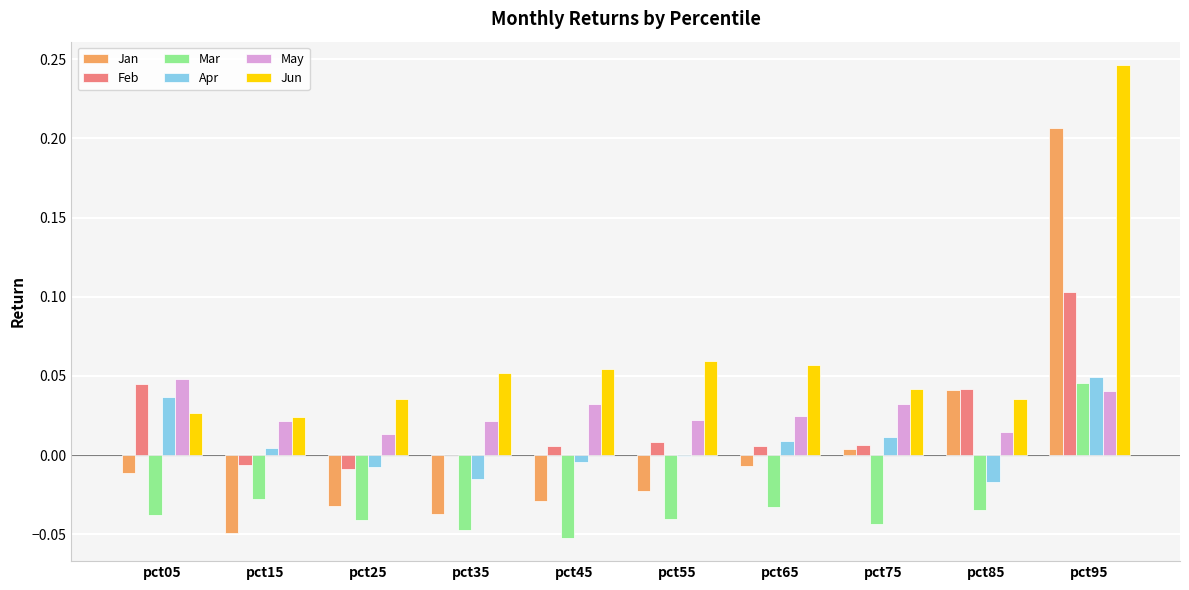

Which series has the largest total across all categories?

Jun